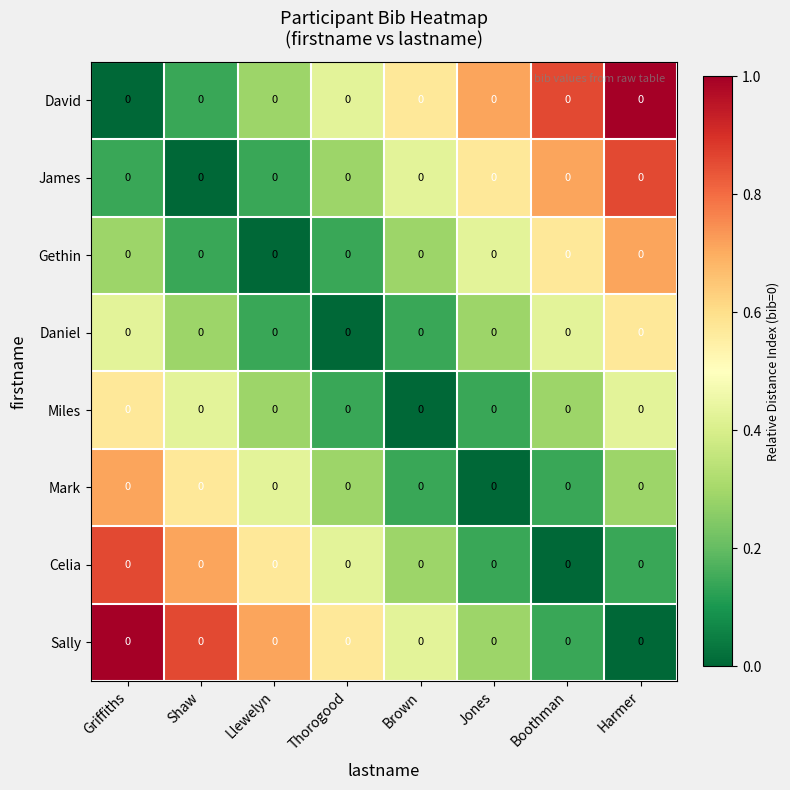

At which category does the chart reach its peak across all series?

Harmer